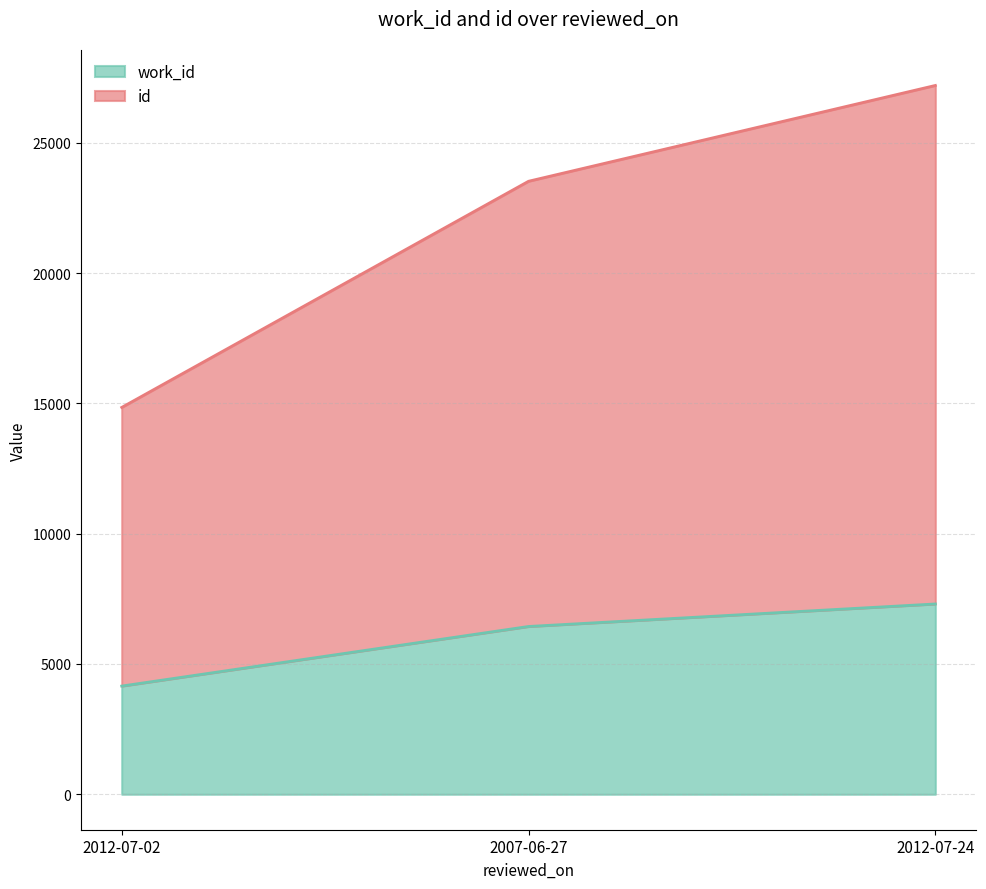

At how many categories does at least one series exceed 19682?

2